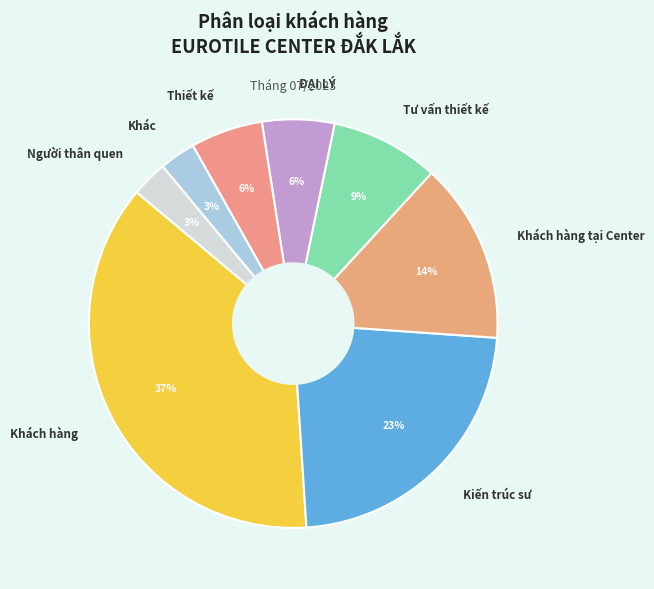

Is it true that ĐẠI LÝ is 6% of the pie?

True